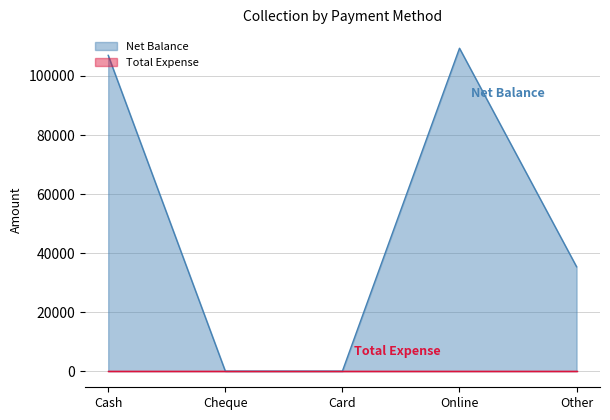

What is the change in value from Online to Other?

-74040